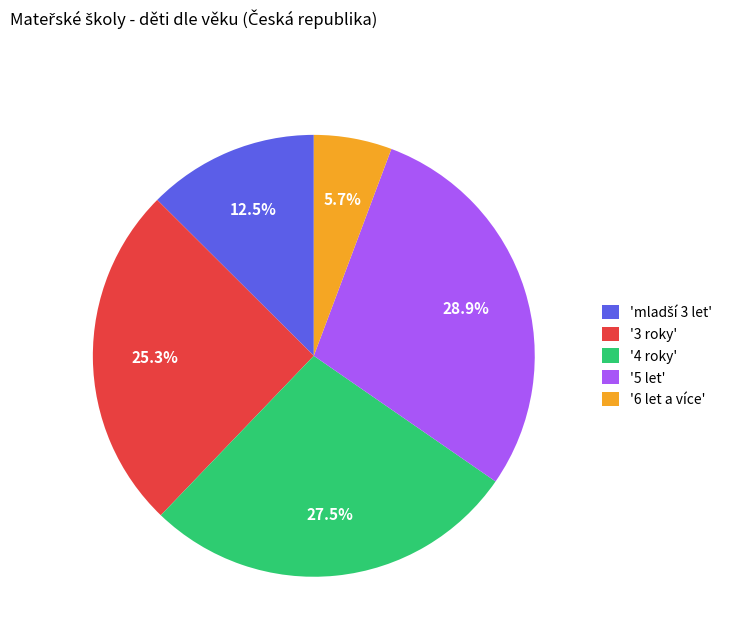

What is the ratio of the value at '5 let' to the value at '3 roky'?

1.1